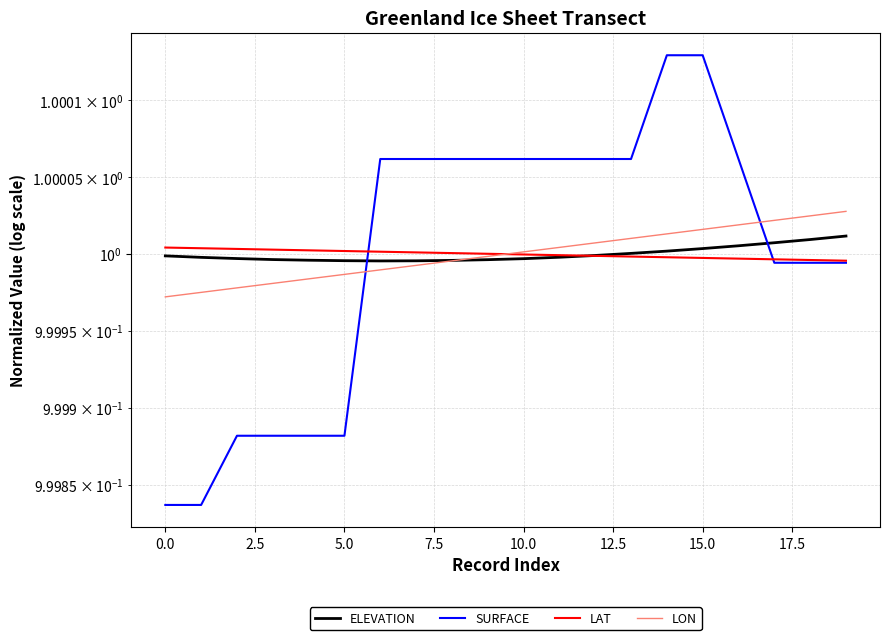

How many lines are shown in the chart?

4